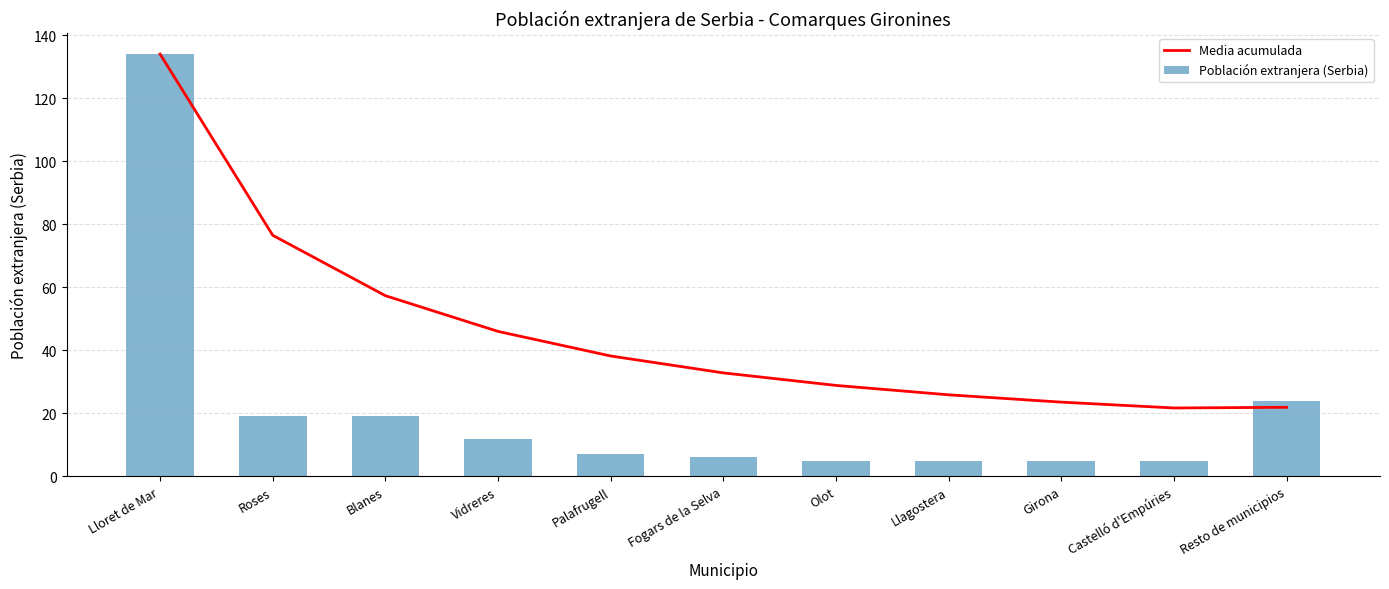

List the series in order of their peak value, highest first.

Media acumulada, Población extranjera (Serbia)